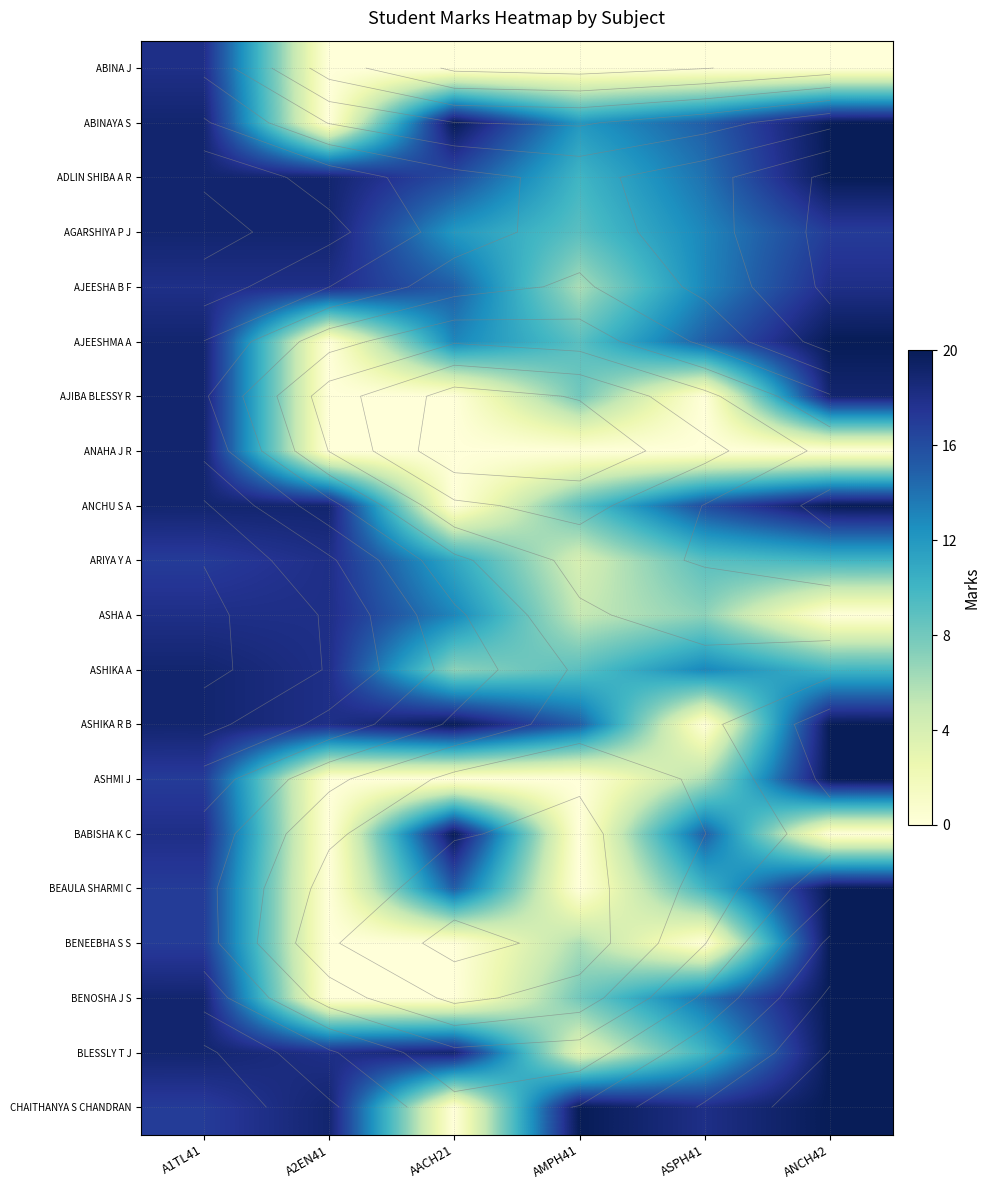

Where does the ASHIKA A series first go above 13?

A1TL41